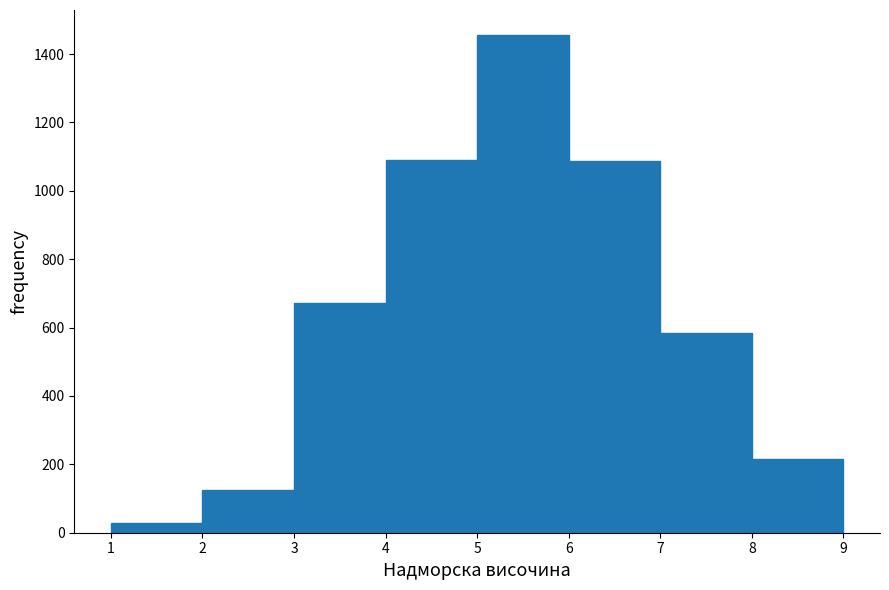

What is the height of the bar covering 1 to 2 on the x-axis? The values are not printed on the chart, so give them approximately, as read against the axis.

20